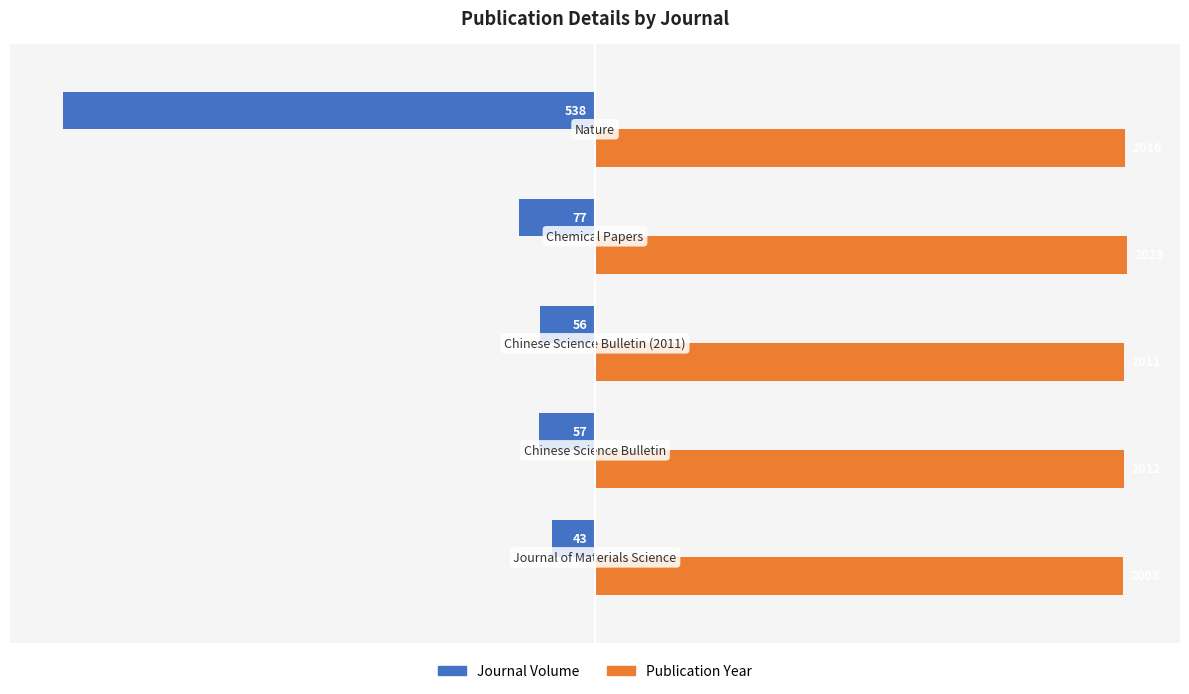

At how many categories does at least one series exceed 5?

5